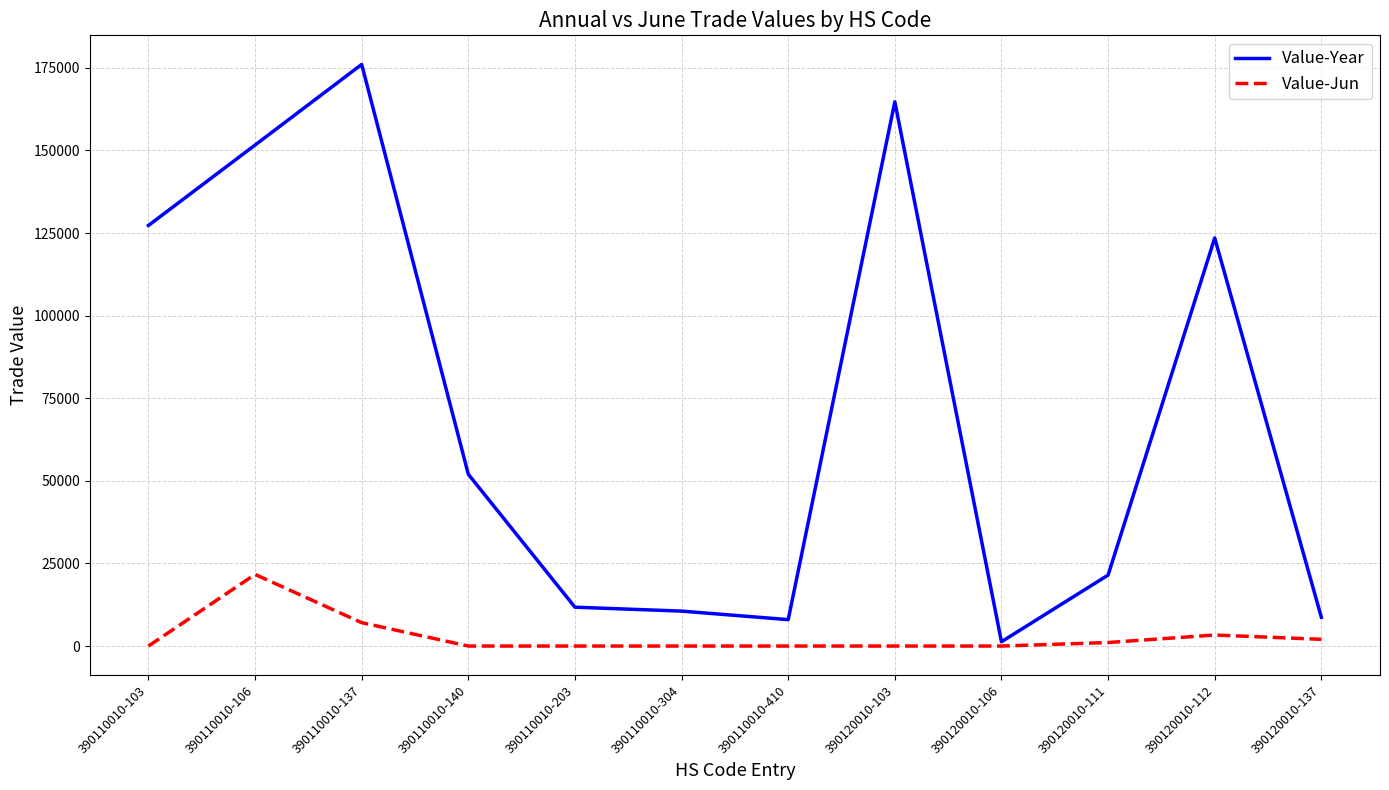

List the series in order of their overall mean, highest first.

Value-Year, Value-Jun